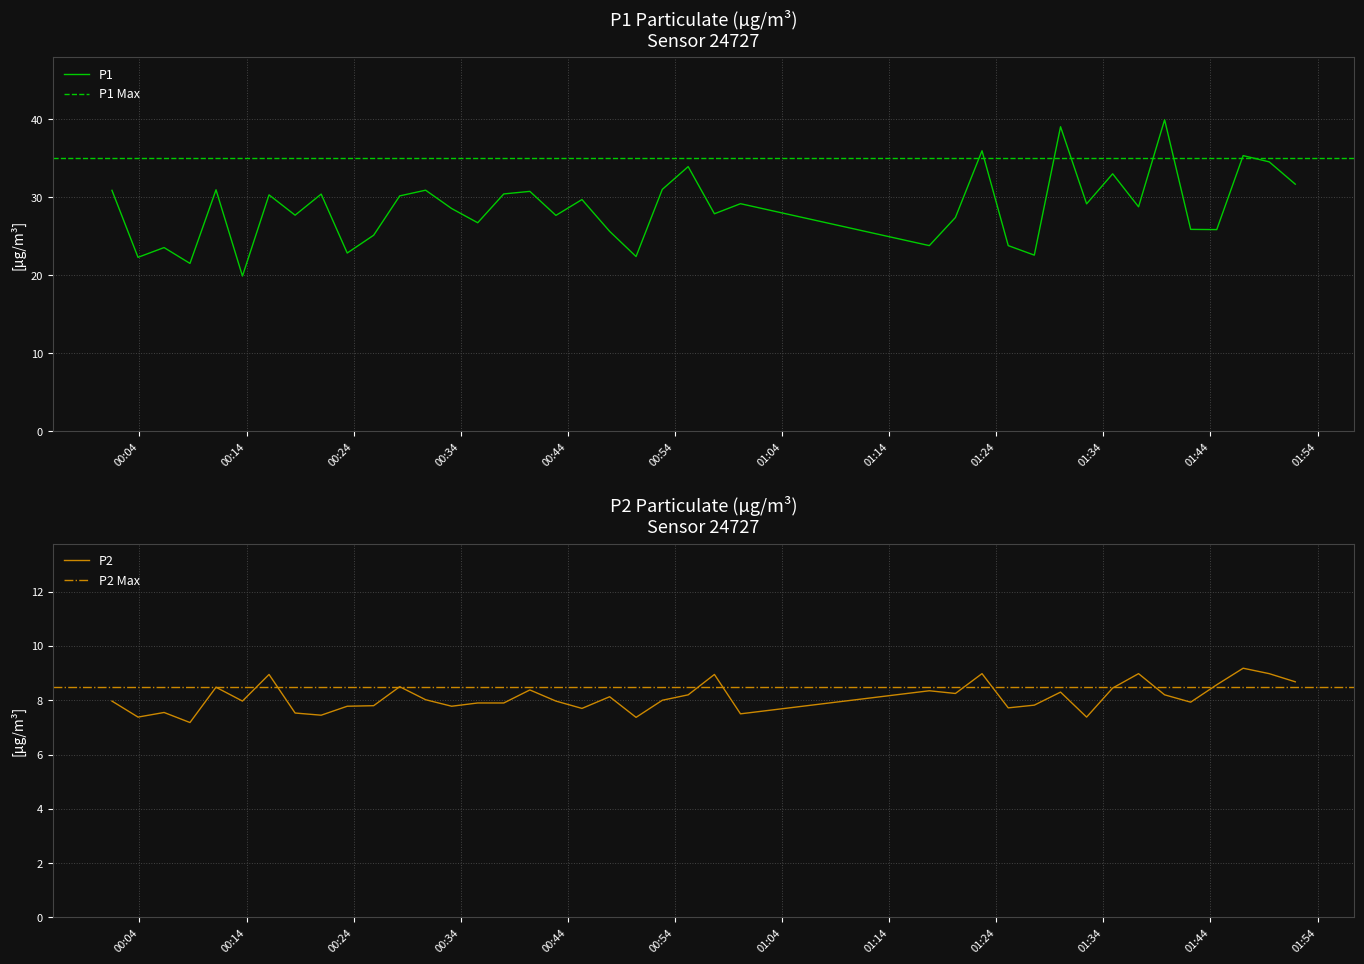

True or false: P2 and P1 cross at least once.

False